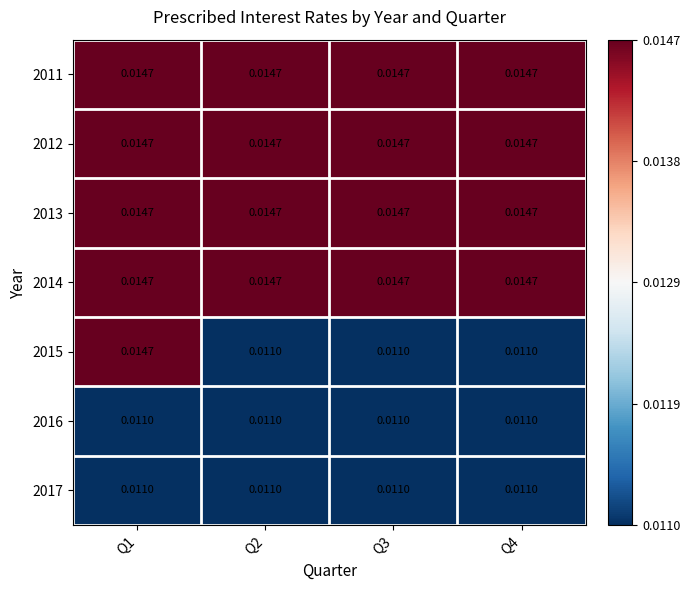

What is the total value across all series at Q4?

0.1